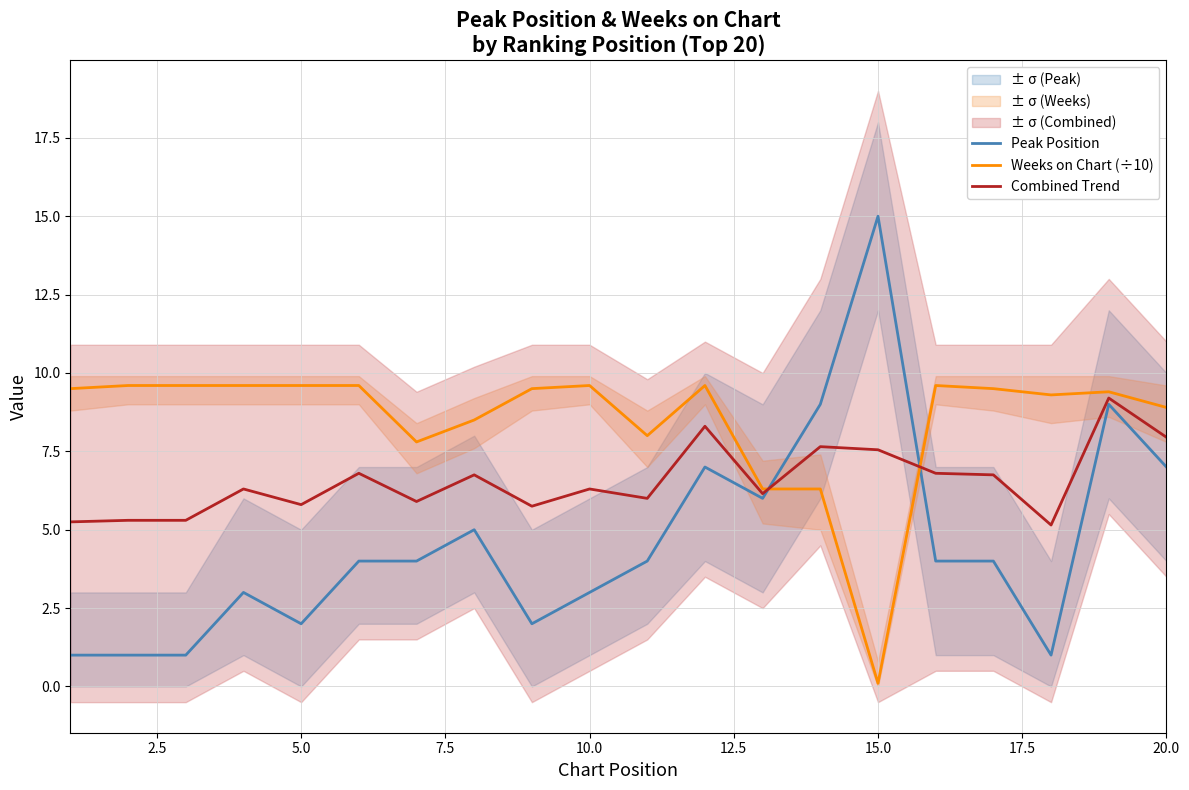

How many categories are shown in the chart?

20